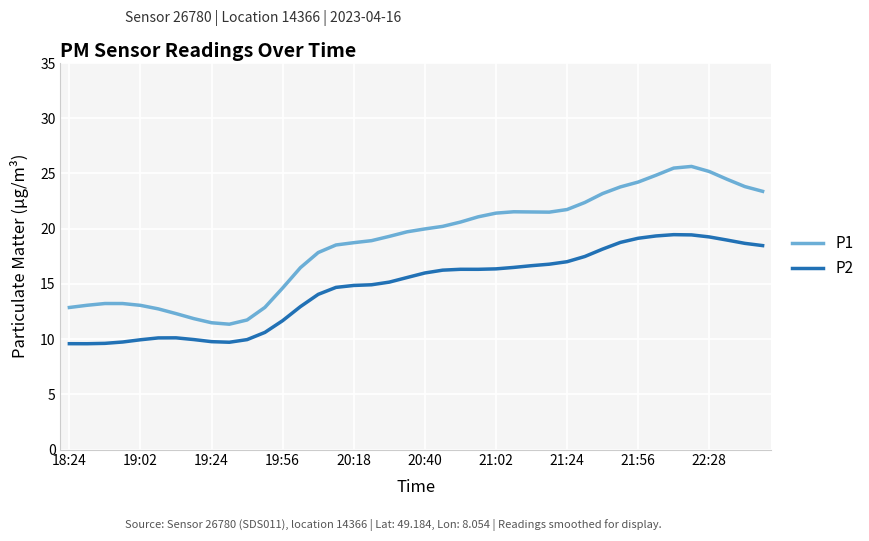

What is the maximum value shown in the chart?

25.6